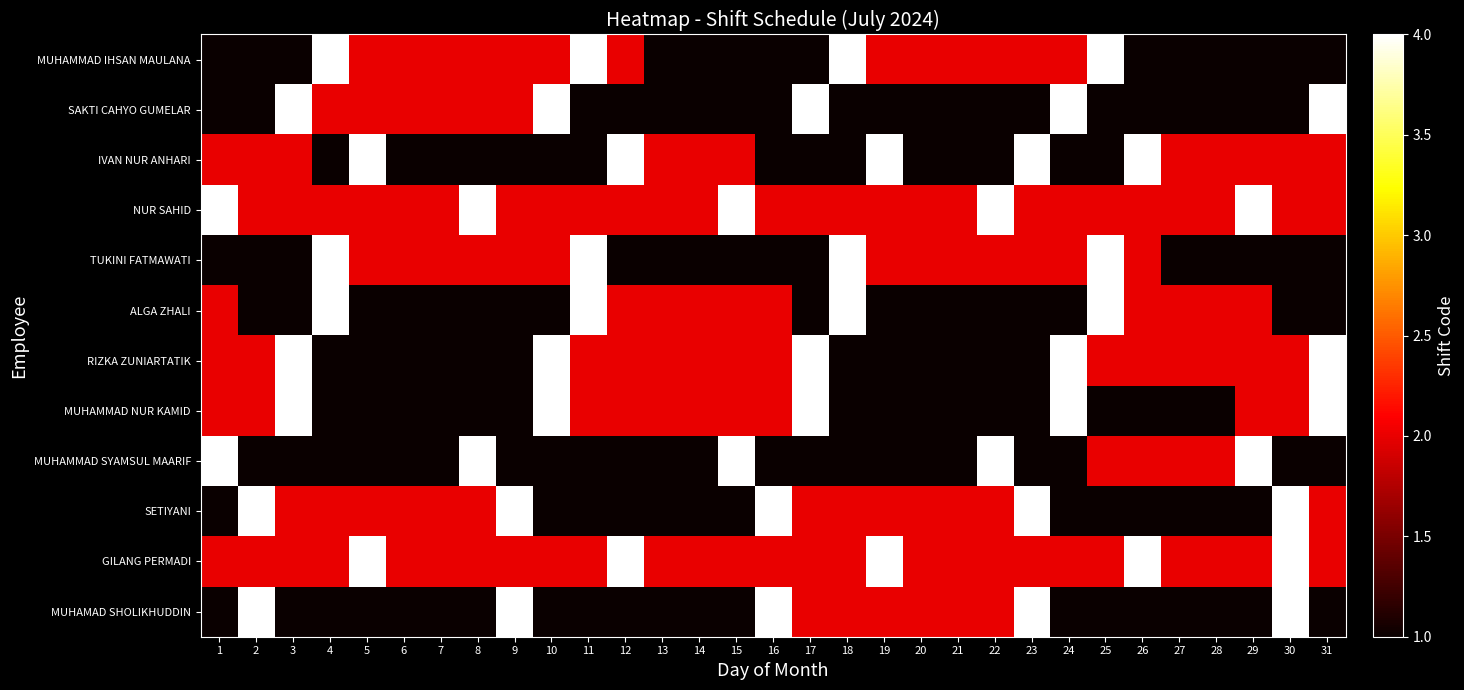

Which series has the largest total across all categories?

NUR SAHID